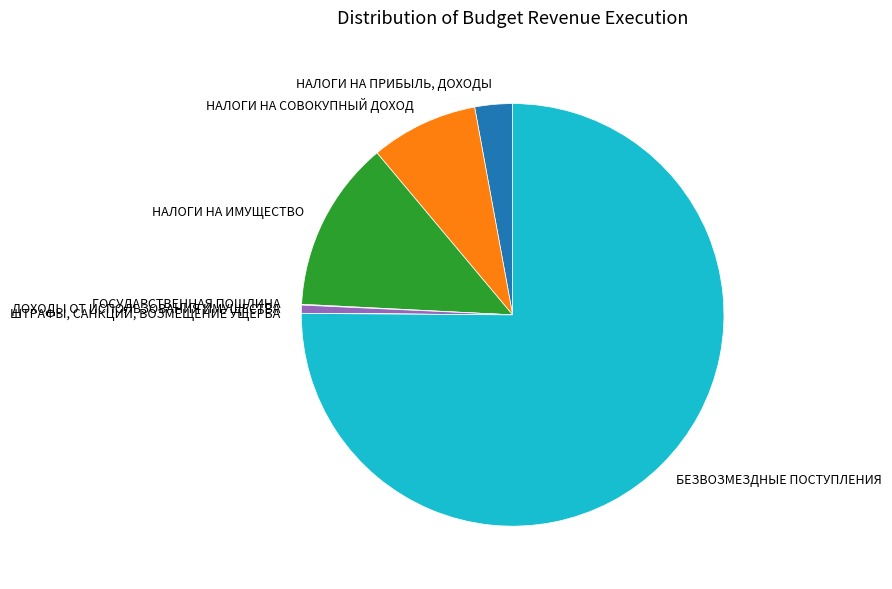

Which has a higher value, БЕЗВОЗМЕЗДНЫЕ ПОСТУПЛЕНИЯ or НАЛОГИ НА ИМУЩЕСТВО?

БЕЗВОЗМЕЗДНЫЕ ПОСТУПЛЕНИЯ